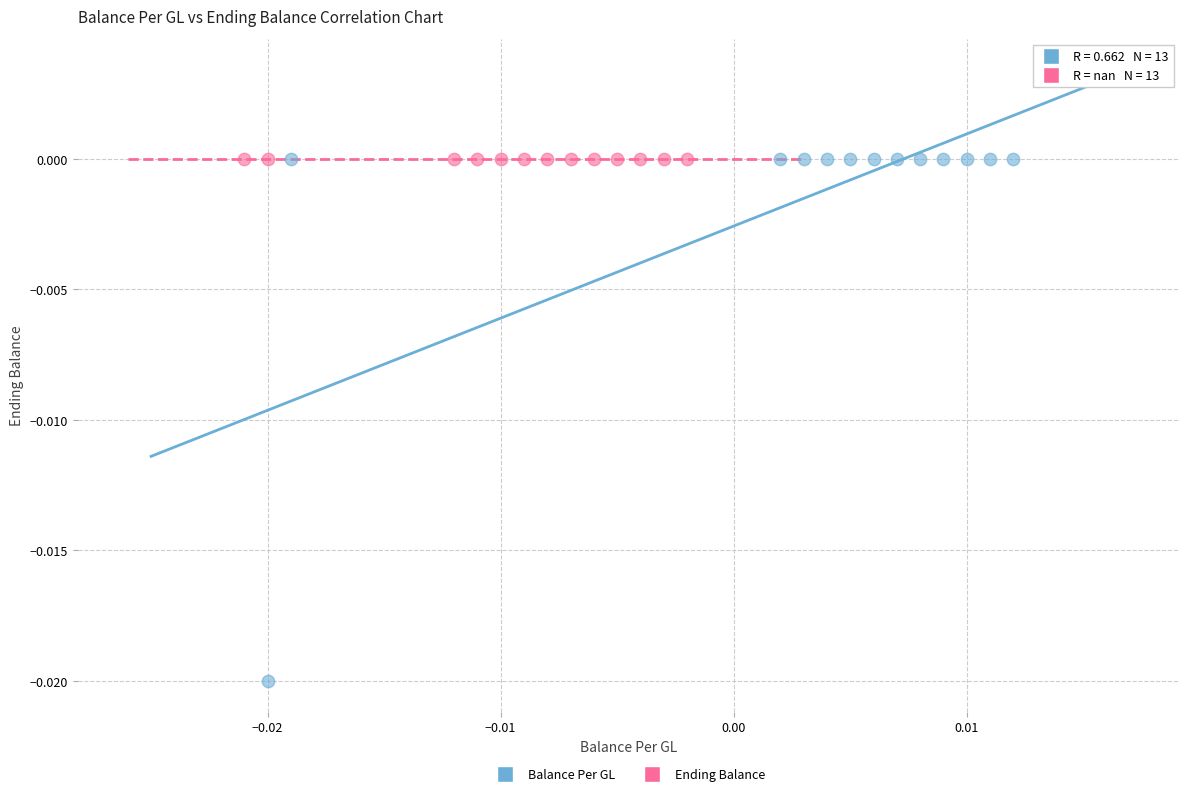

What are all the series names shown in the legend?

Balance Per GL, Ending Balance